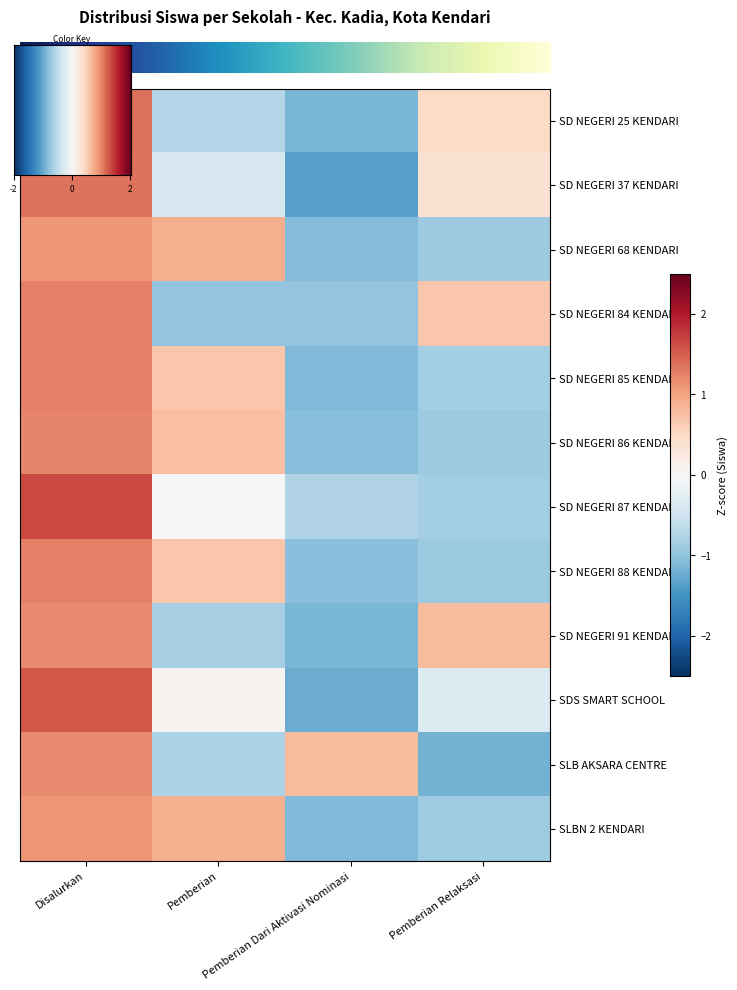

What is the difference between the maximum and minimum values in the SDS SMART SCHOOL series?

2.8